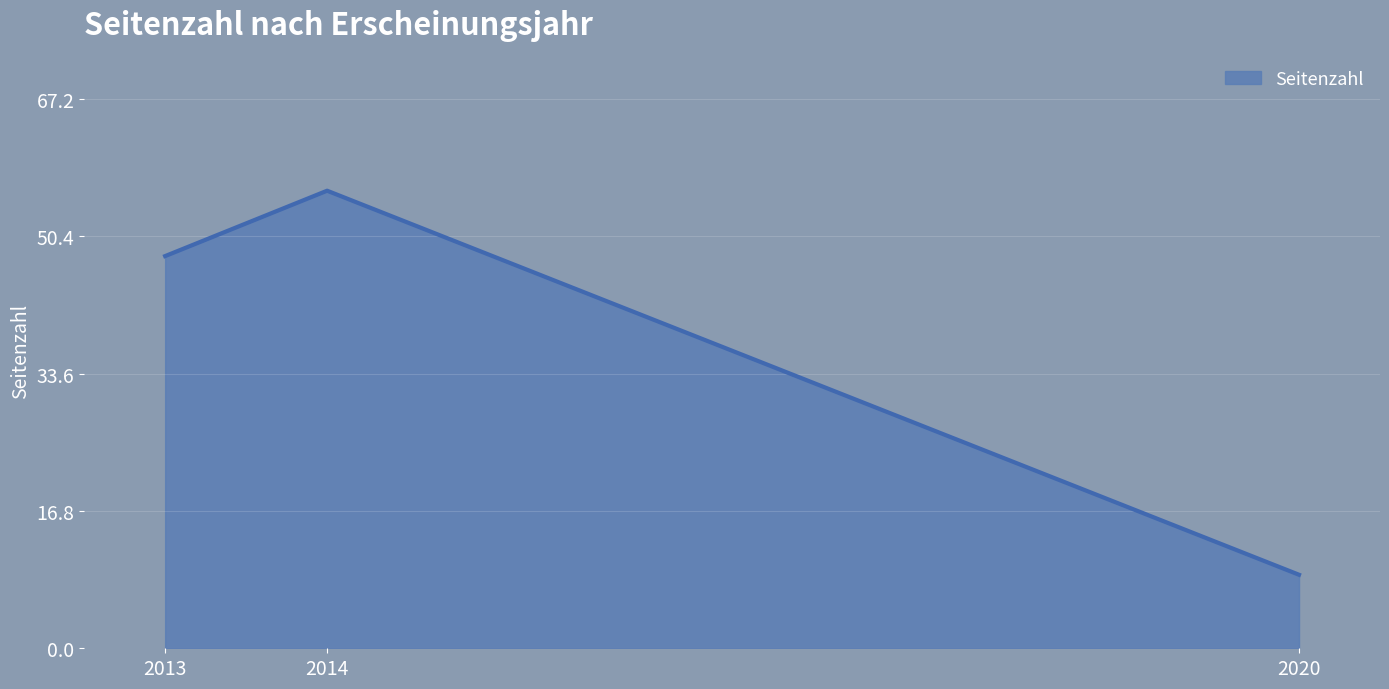

Where is the data nearest to the value 32?

2013